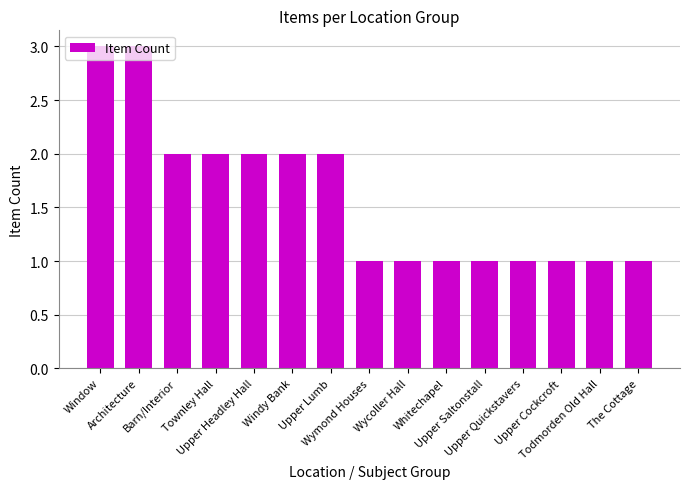

Are the bars horizontal?

No